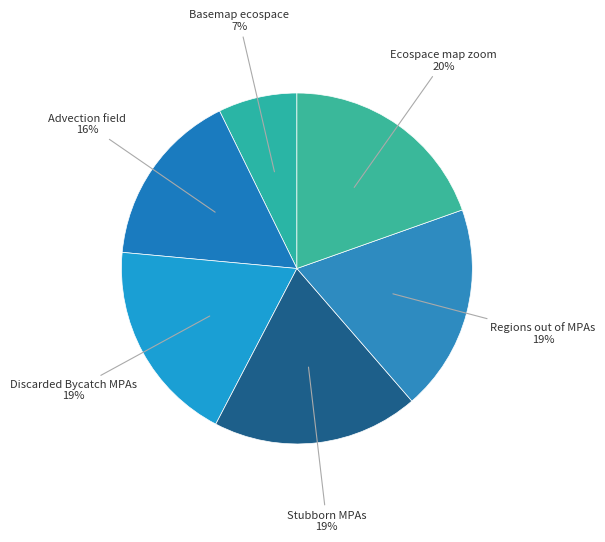

How many slices are in this pie chart?

6